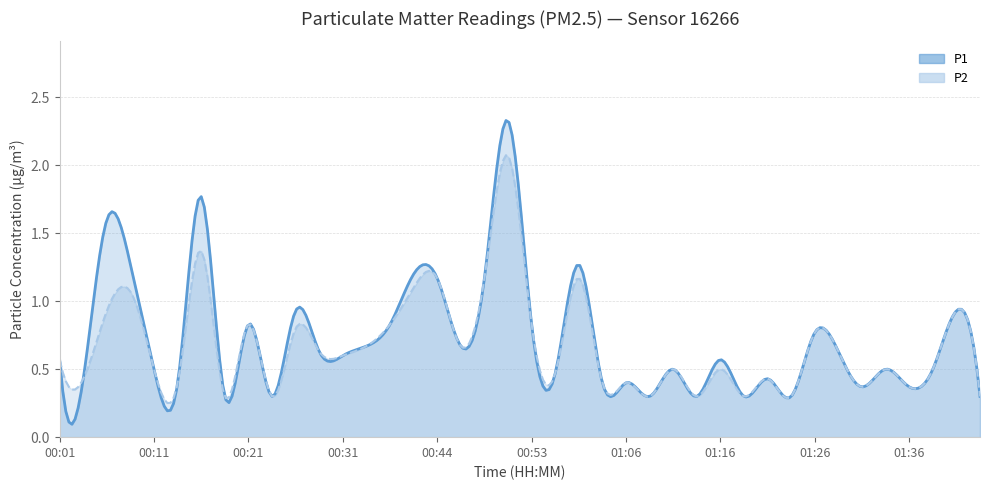

What position from the left is 00:51?

20